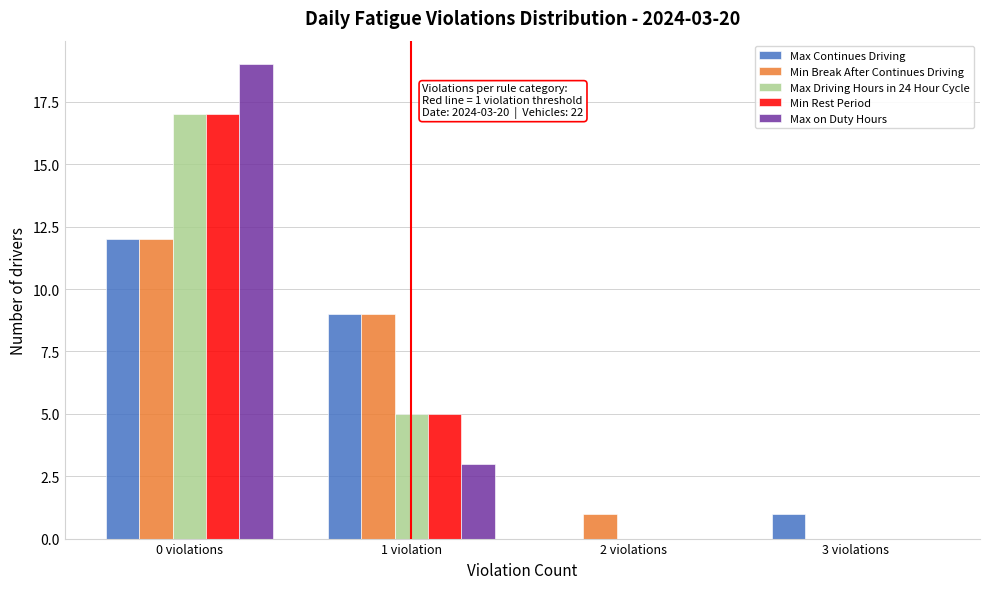

Reading left to right, extract all data points from this chart.

Max Continues Driving: 0 violations=12	1 violation=9	2 violations=0	3 violations=1
Min Break After Continues Driving: 0 violations=12	1 violation=9	2 violations=1	3 violations=0
Max Driving Hours in 24 Hour Cycle: 0 violations=17	1 violation=5	2 violations=0	3 violations=0
Min Rest Period: 0 violations=17	1 violation=5	2 violations=0	3 violations=0
Max on Duty Hours: 0 violations=19	1 violation=3	2 violations=0	3 violations=0